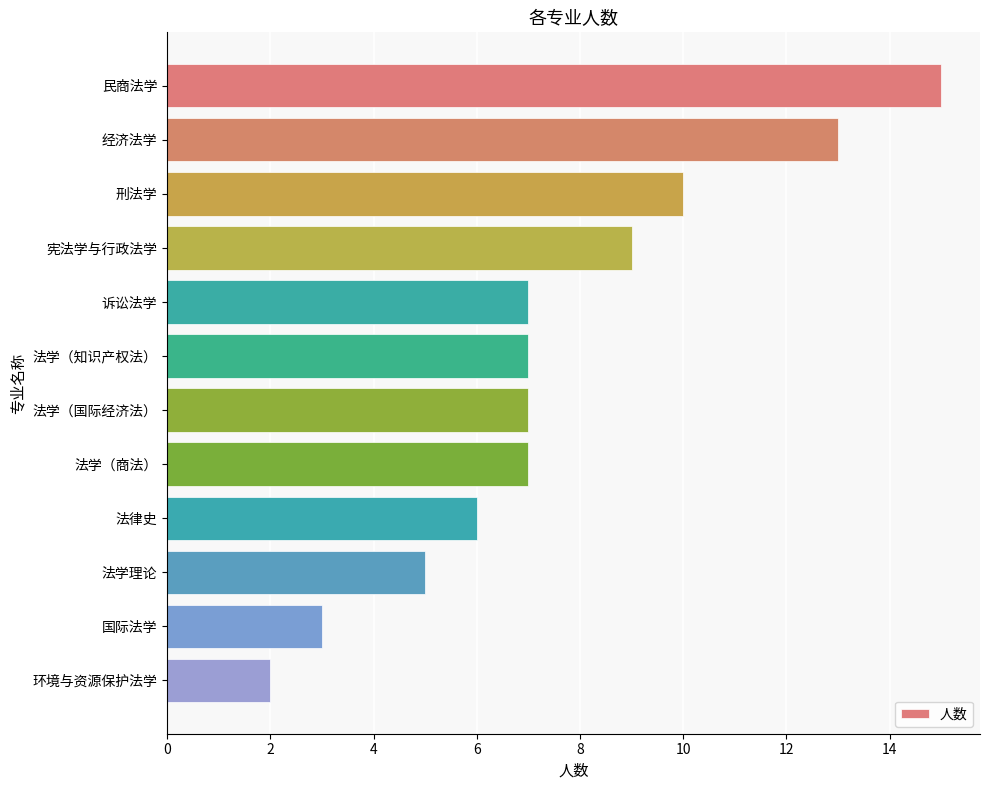

How many data points does each series have?

12